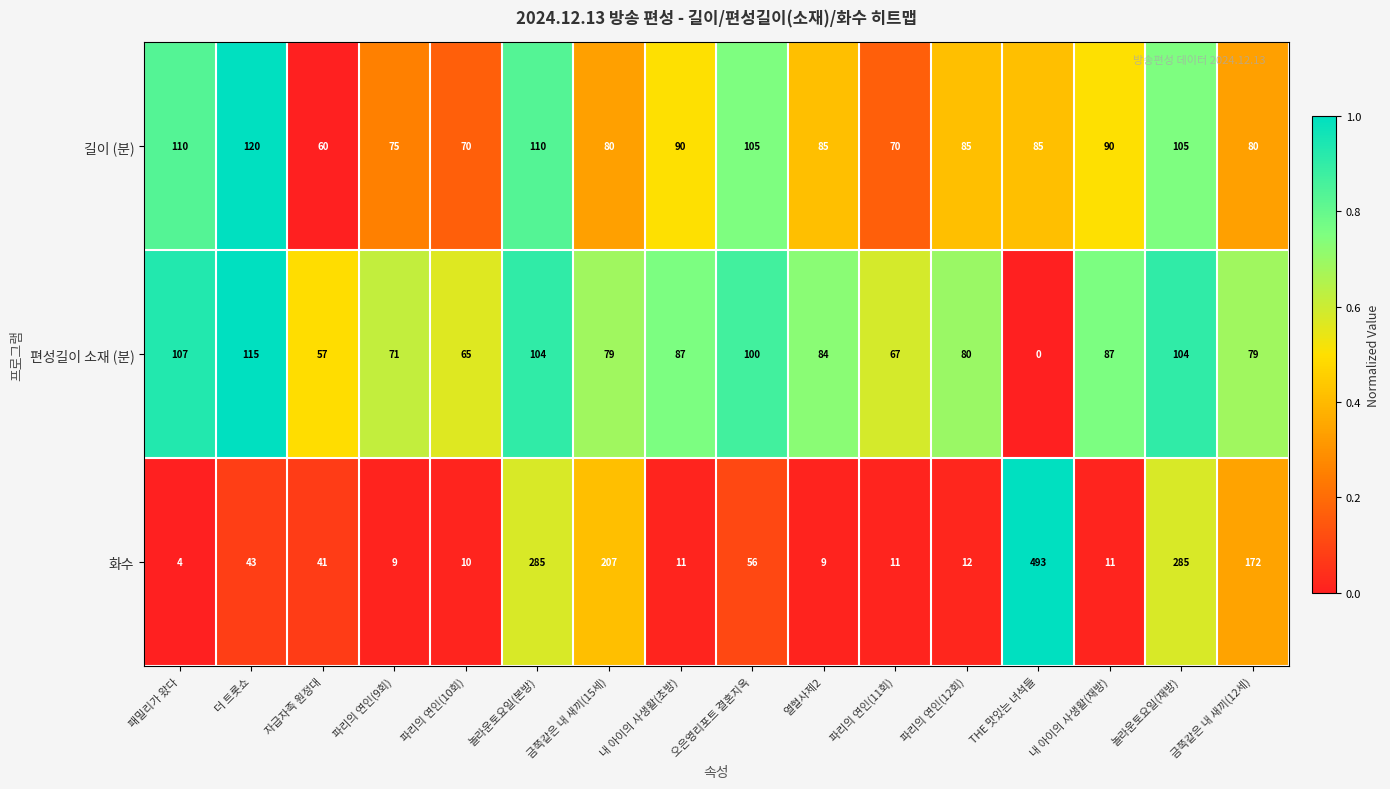

Where does the 편성길이 소재 (분) series first go above 84?

패밀리가 왔다